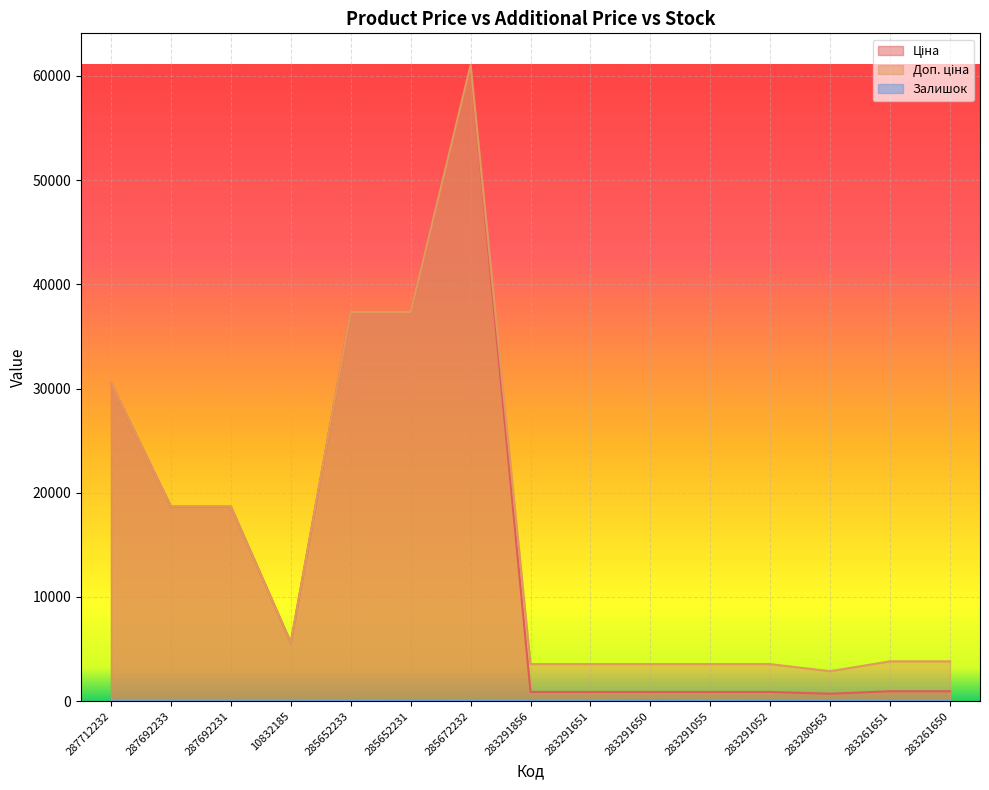

Reading right to left, what are all the values shown in this chart?

Ціна: 957.1	957.1	719.6	889.9	889.9	889.9	889.9	889.9	61024.7	37343.0	37343.0	5636.0	18671.5	18671.5	30512.3
Доп. ціна: 3828.4	3828.4	2878.5	3559.7	3559.7	3559.7	3559.7	3559.7	61024.7	37343.0	37343.0	5636.0	18671.5	18671.5	30512.3
Залишок: 6.0	8.0	11.0	26.0	9.0	43.0	6.0	7.0	15.0	22.0	12.0	1.0	0.0	0.0	0.0